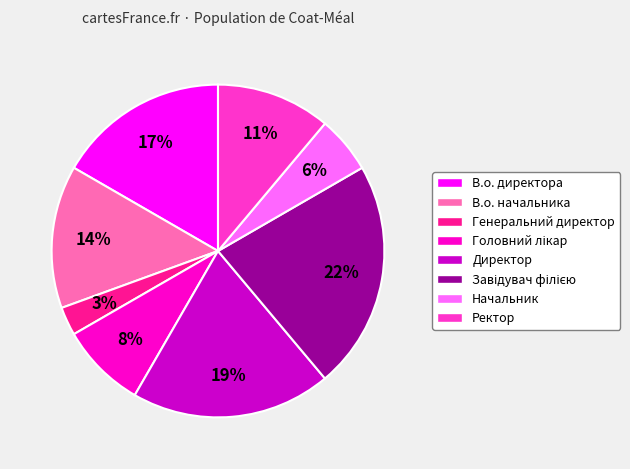

The В.о. начальника slice represents 14% of the pie. True or false?

True